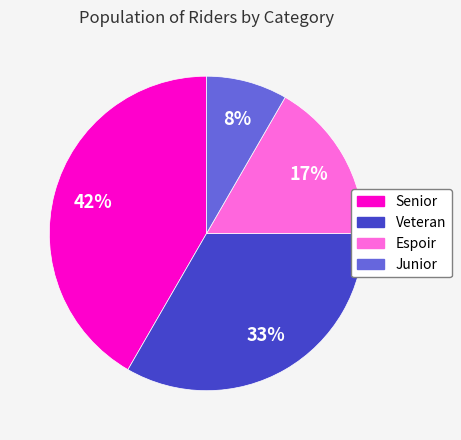

To the nearest percent, what is the combined percentage of Junior and Senior?

50%